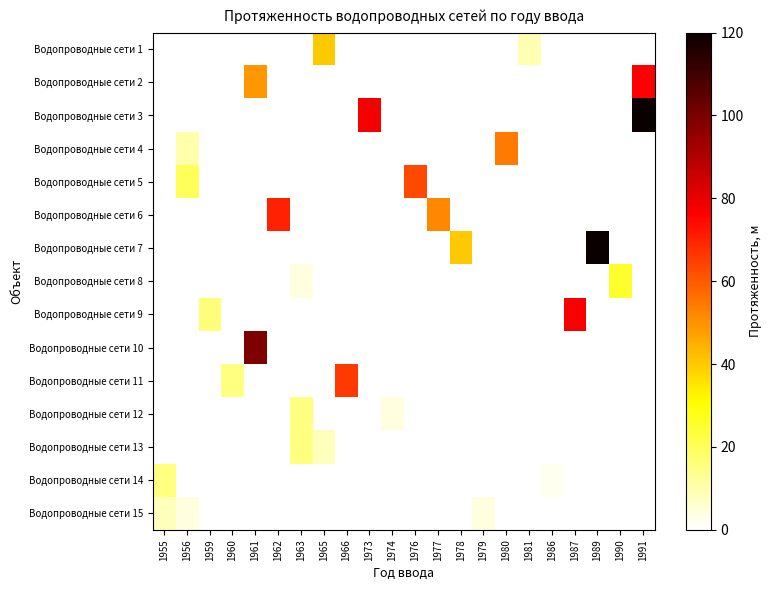

How many positive values does the Водопроводные сети 7 series have?

2